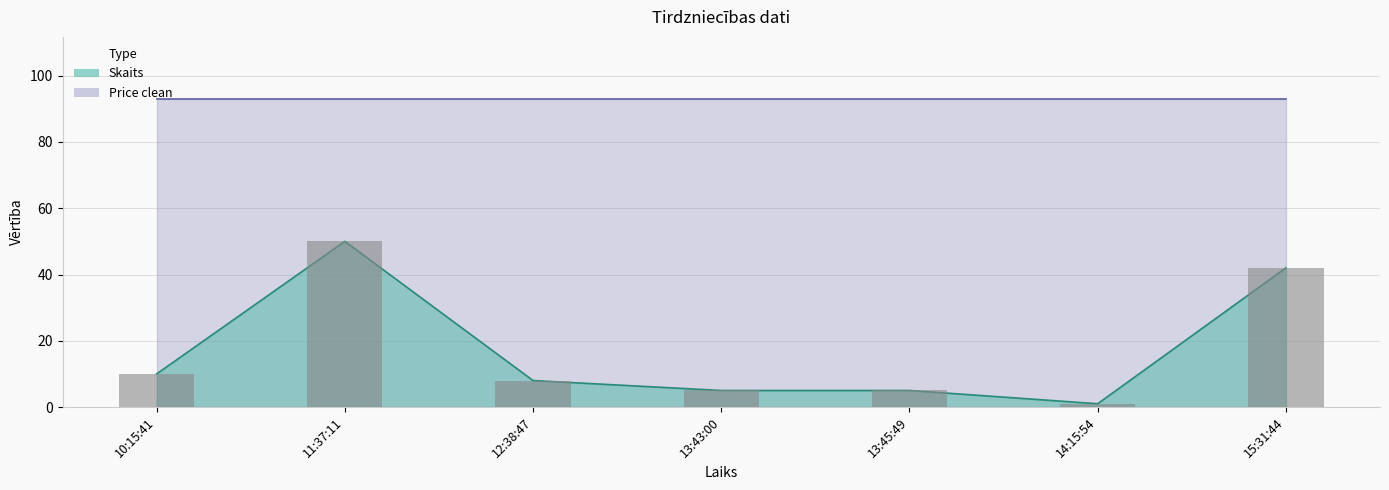

How many categories are shown in the chart?

7